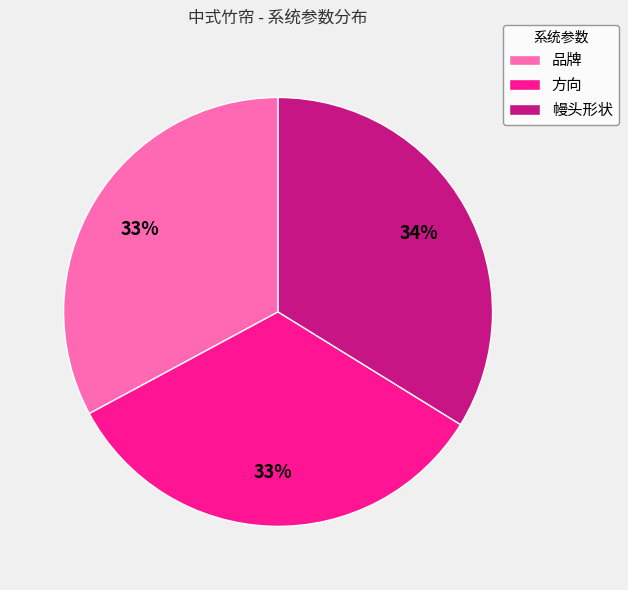

True or false: 幔头形状 accounts for 48% of the total.

False